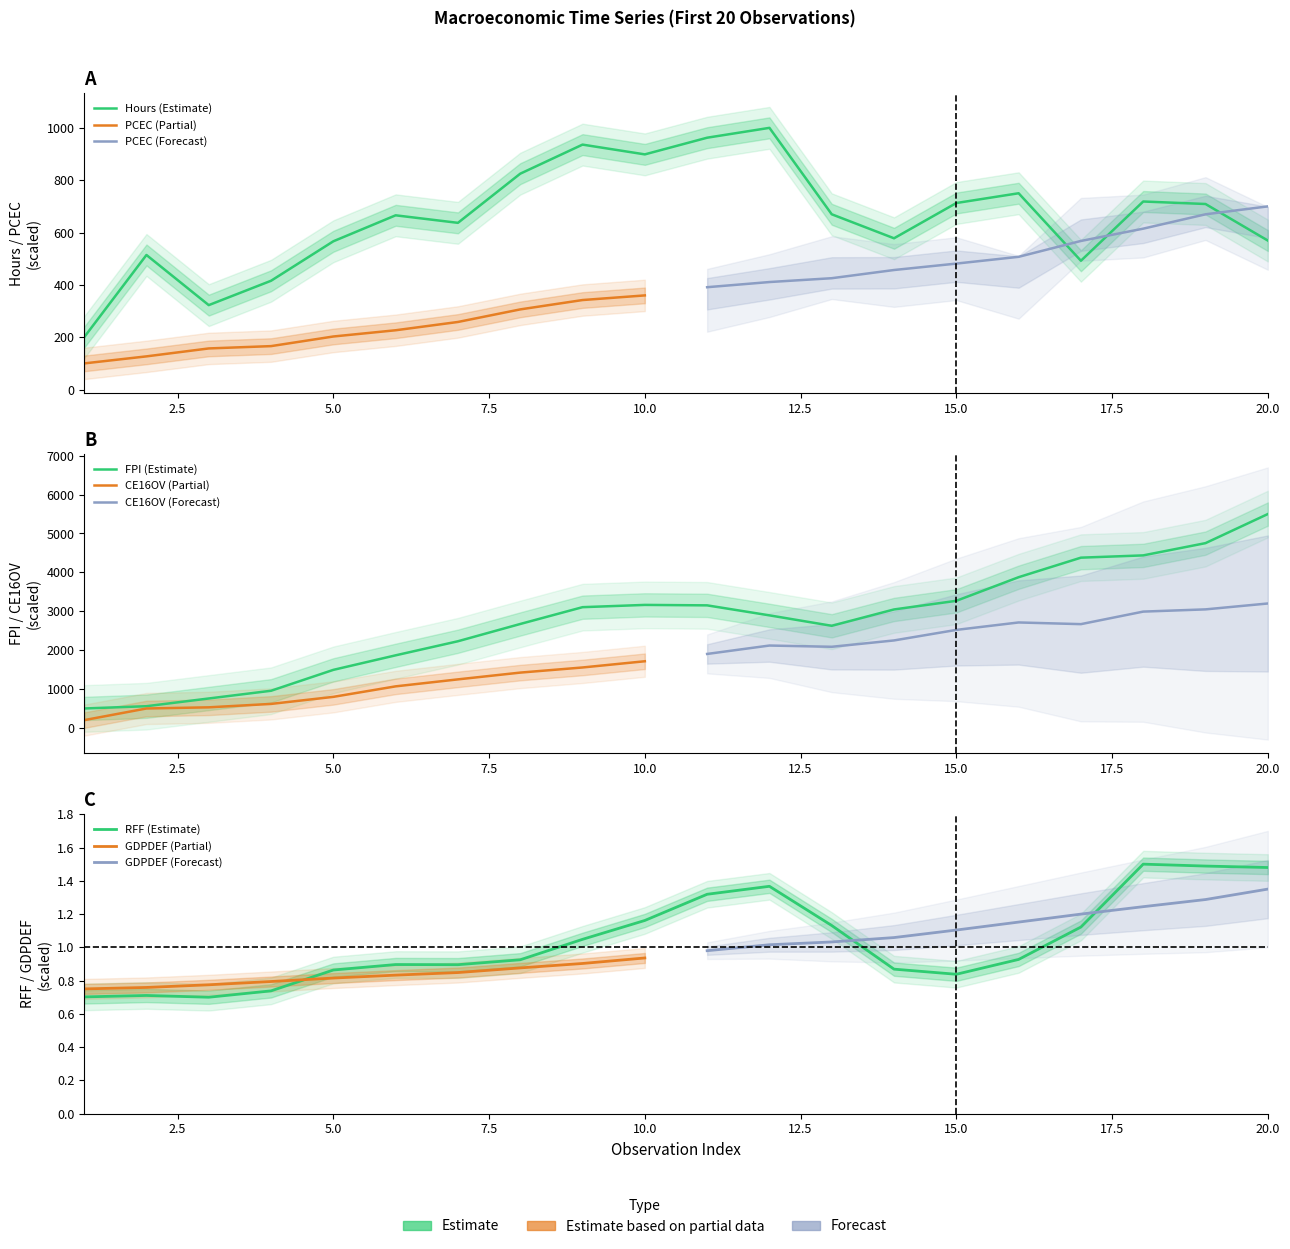

True or false: RFF has more than 2 interior local peaks.

True